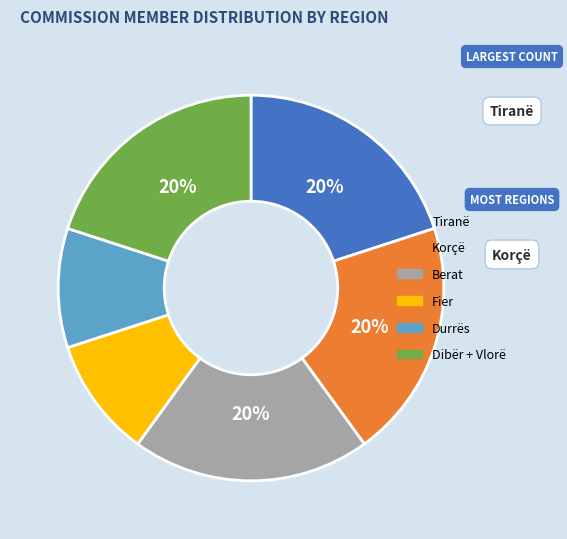

To the nearest percent, what percentage of the pie is Dibër + Vlorë?

20%